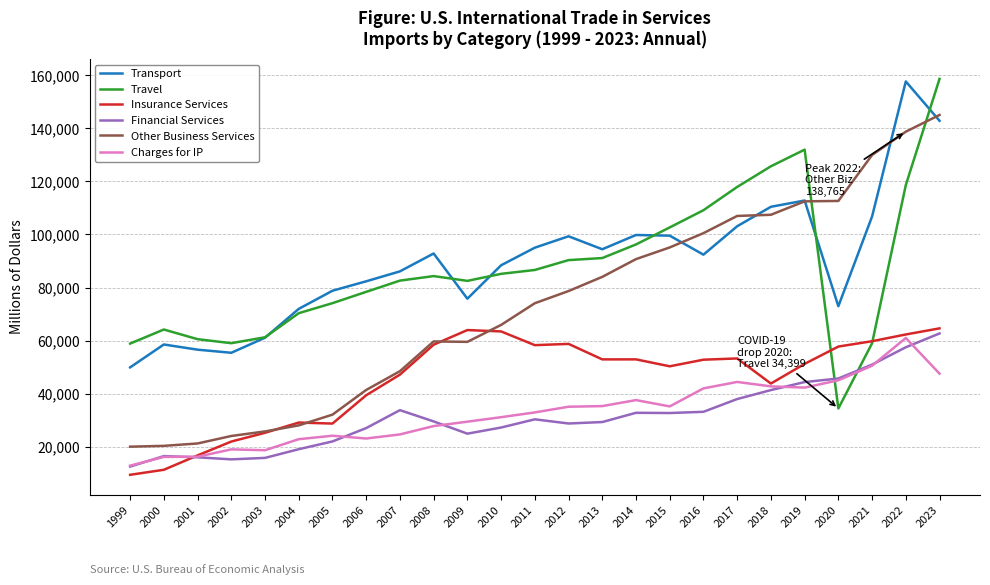

Does the chart display data point markers on the line(s)?

No